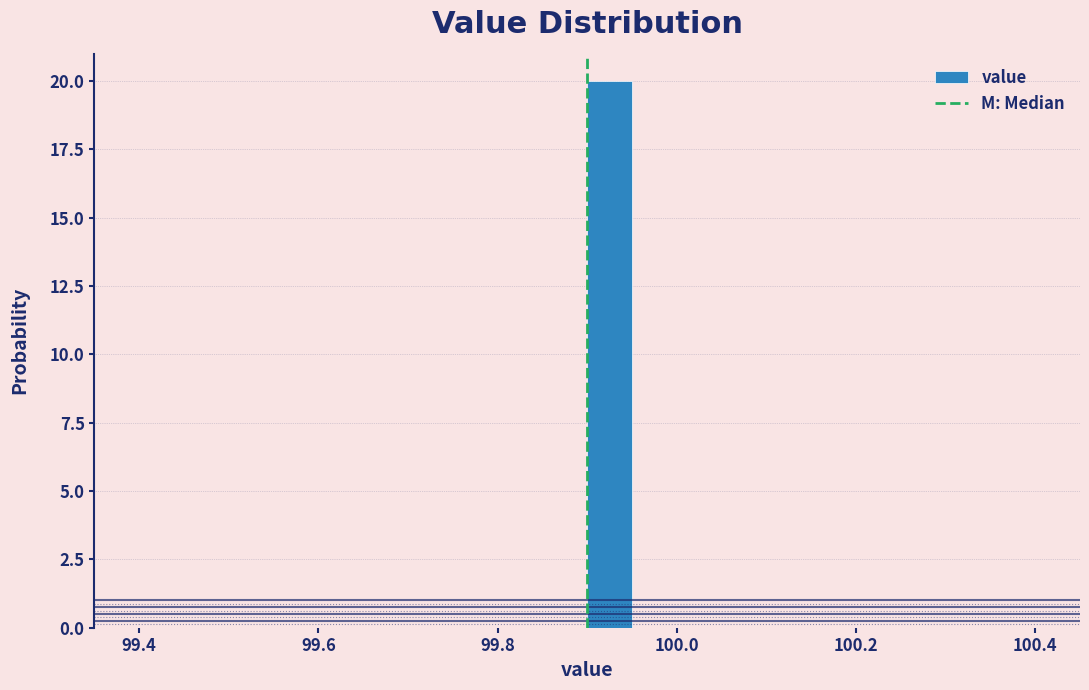

Read against the x-axis, roughly where is the centre of the tallest bar?

99.92